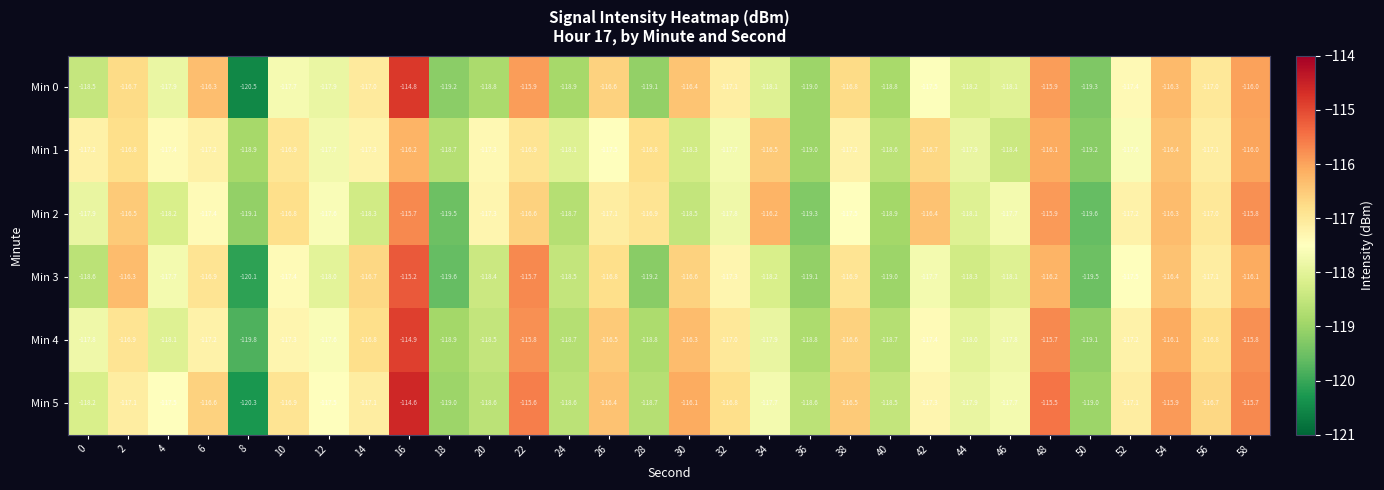

What is the minimum value shown in the chart?

-120.5